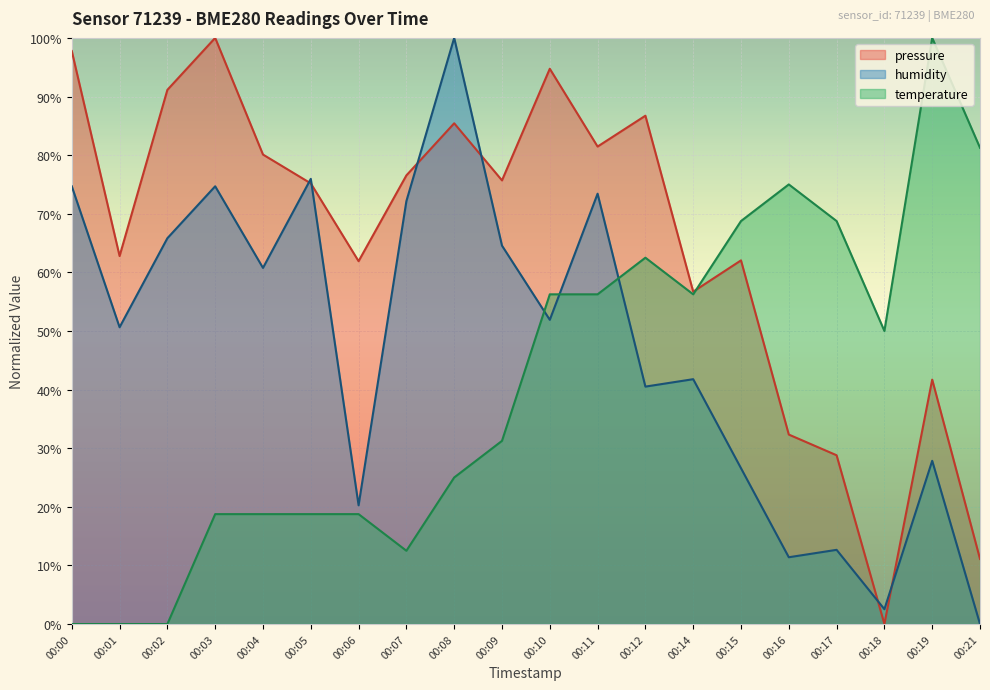

True or false: pressure has more than 2 points higher than both neighbors.

True